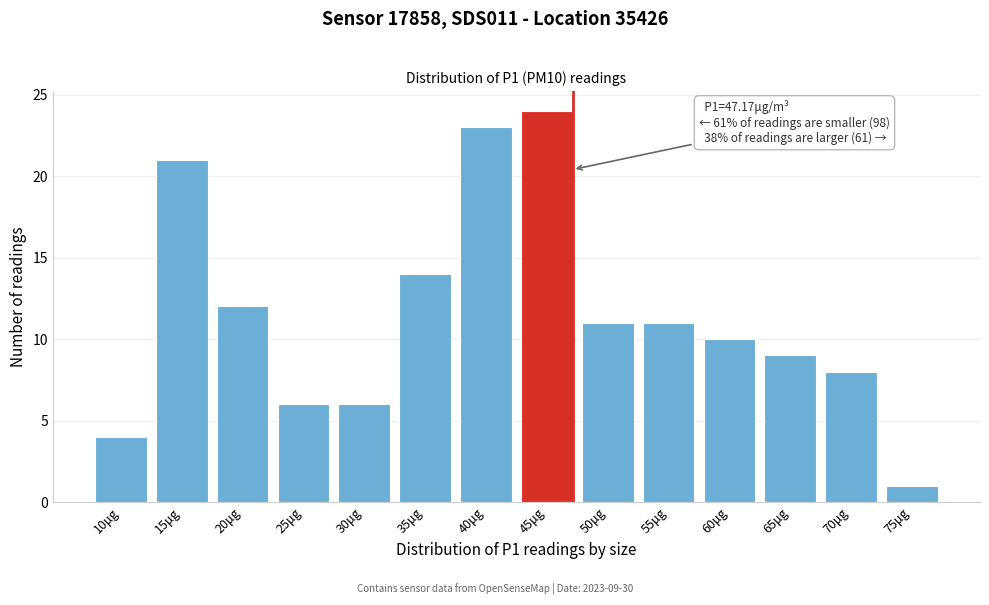

Reading left to right, what are all the values shown in this chart?

4	21	12	6	6	14	23	24	11	11	10	9	8	1